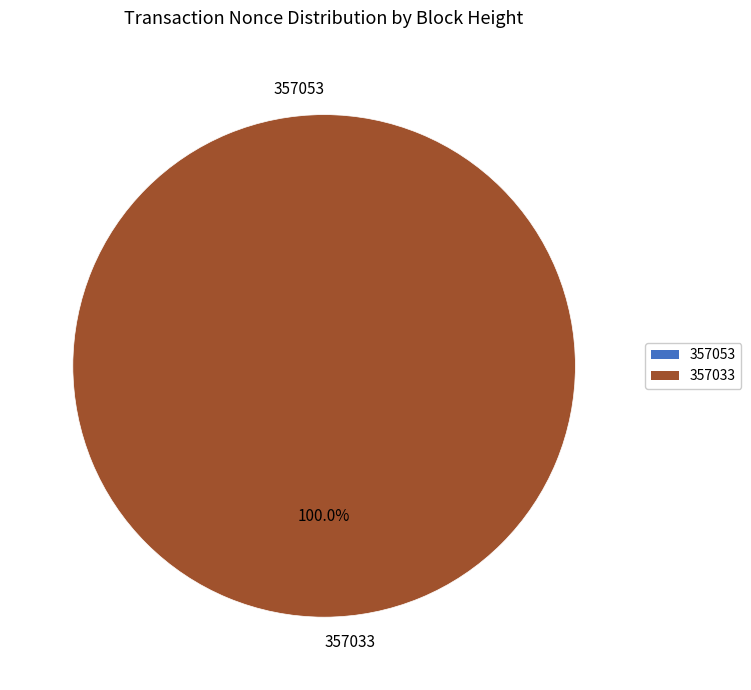

Is 357033 the majority of the pie?

Yes